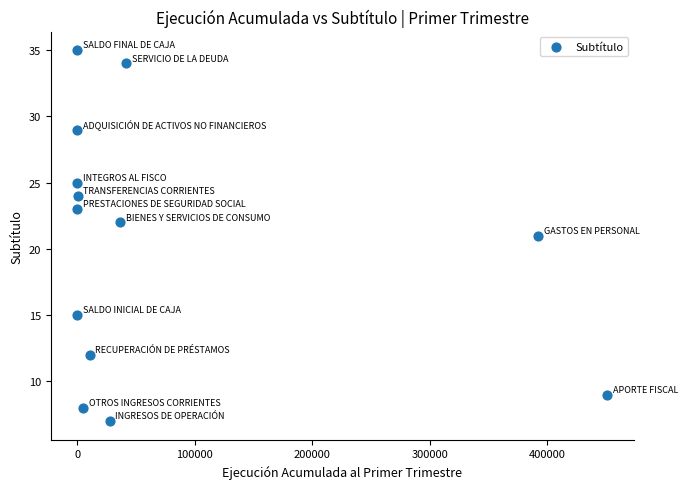

What is the range of X values (max minus min)?

450950